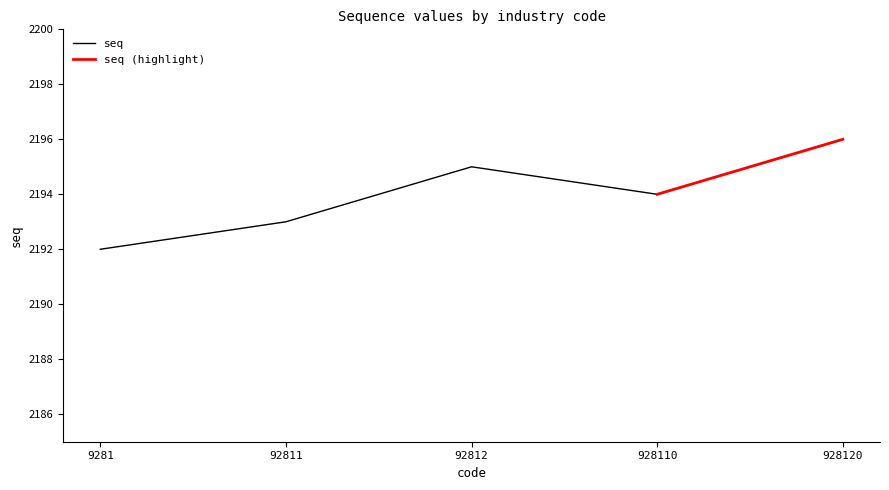

What is the smallest value displayed?

2192